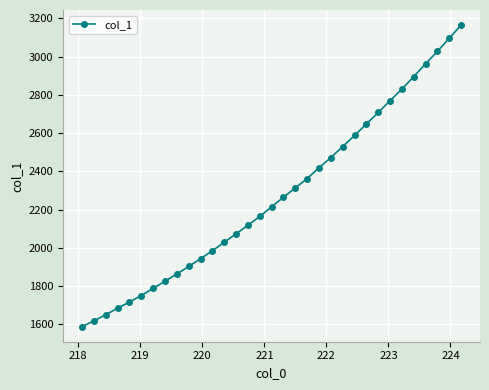

What is the value of the 30th point from the left?

2961.4